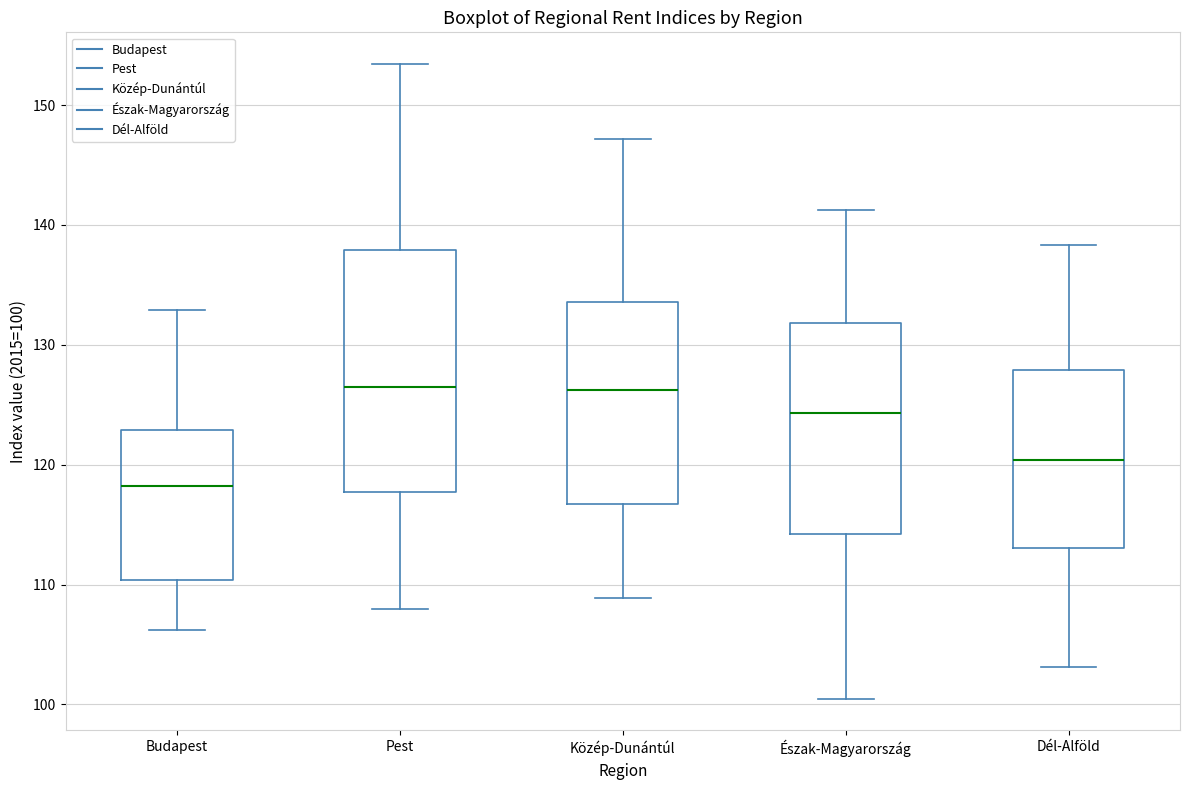

Where is the lower edge of the box for Dél-Alföld on the y-axis? The values are not printed on the chart, so give them approximately, as read against the axis.

113